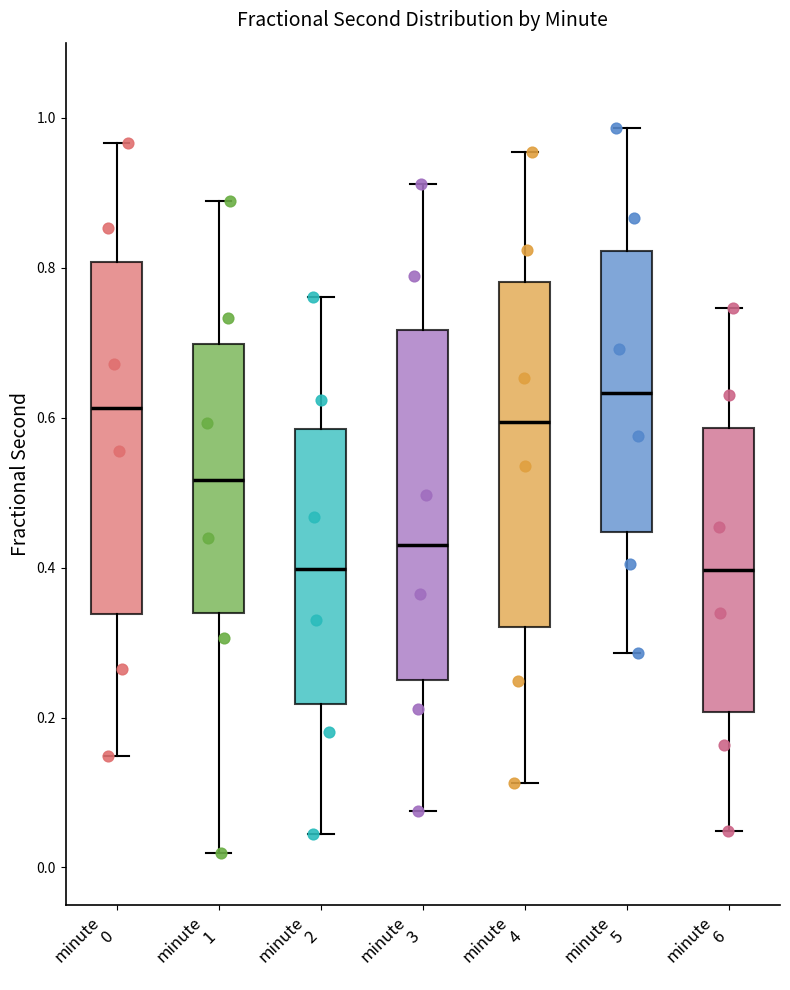

Reading left to right, read every box against the y-axis: the position of its median line, the range the box covers, and the ends of its whiskers. The values are not printed on the chart, so give them approximately, as read against the axis.

minute 0: median 0.62, box 0.34 to 0.80, whiskers 0.14 to 0.96
minute 1: median 0.52, box 0.34 to 0.70, whiskers 0.02 to 0.88
minute 2: median 0.40, box 0.22 to 0.58, whiskers 0.04 to 0.76
minute 3: median 0.44, box 0.24 to 0.72, whiskers 0.08 to 0.92
minute 4: median 0.60, box 0.32 to 0.78, whiskers 0.12 to 0.96
minute 5: median 0.64, box 0.44 to 0.82, whiskers 0.28 to 0.98
minute 6: median 0.40, box 0.20 to 0.58, whiskers 0.04 to 0.74